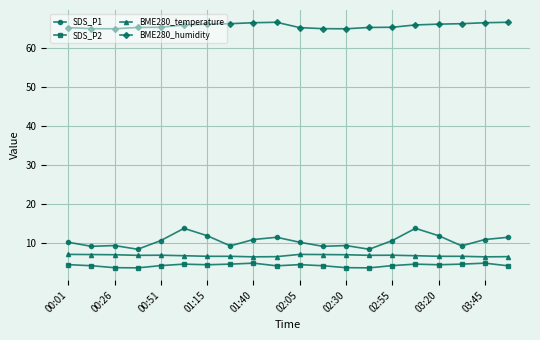

What is the sum of all SDS_P2 values?

86.3